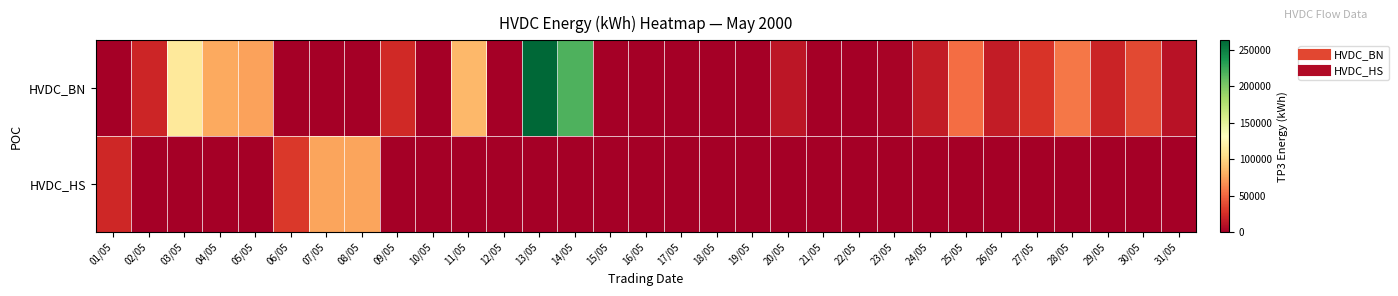

Reading right to left, transcribe all the data shown in this chart.

HVDC_BN: 31/05=10900	30/05=37800	29/05=20300	28/05=57500	27/05=28300	26/05=16000	25/05=53200	24/05=15600	23/05=2500	22/05=0	21/05=0	20/05=12600	19/05=0	18/05=0	17/05=0	16/05=0	15/05=0	14/05=218550	13/05=263150	12/05=200	11/05=85050	10/05=0	09/05=23500	08/05=0	07/05=0	06/05=400	05/05=74400	04/05=77700	03/05=113400	02/05=21400	01/05=0
HVDC_HS: 31/05=0	30/05=0	29/05=0	28/05=0	27/05=0	26/05=0	25/05=0	24/05=0	23/05=0	22/05=0	21/05=0	20/05=0	19/05=0	18/05=0	17/05=0	16/05=0	15/05=0	14/05=0	13/05=0	12/05=0	11/05=0	10/05=0	09/05=0	08/05=76020	07/05=75260	06/05=30000	05/05=0	04/05=0	03/05=0	02/05=0	01/05=21800